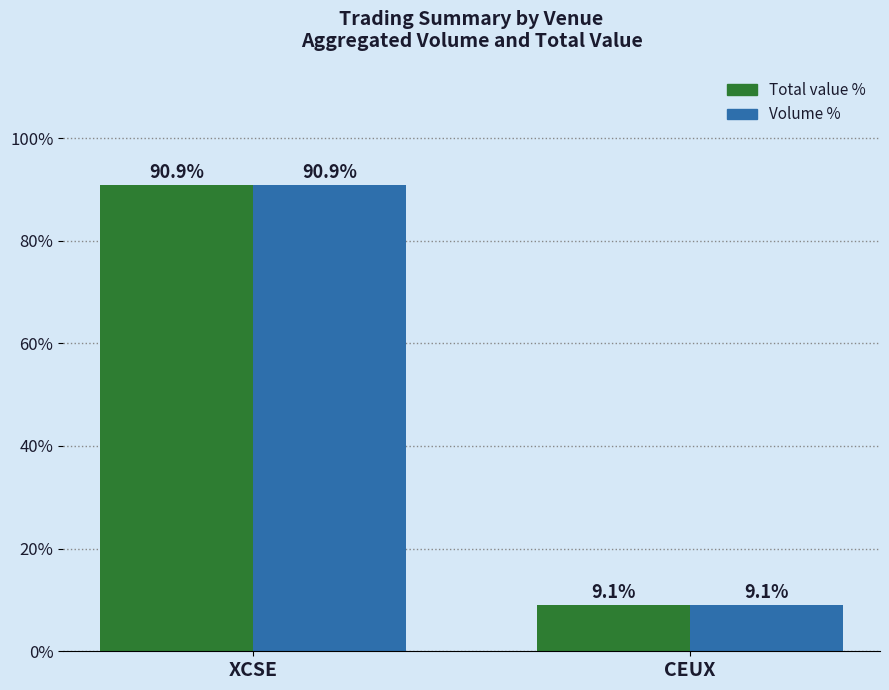

What is the minimum value for Volume %?

9.1